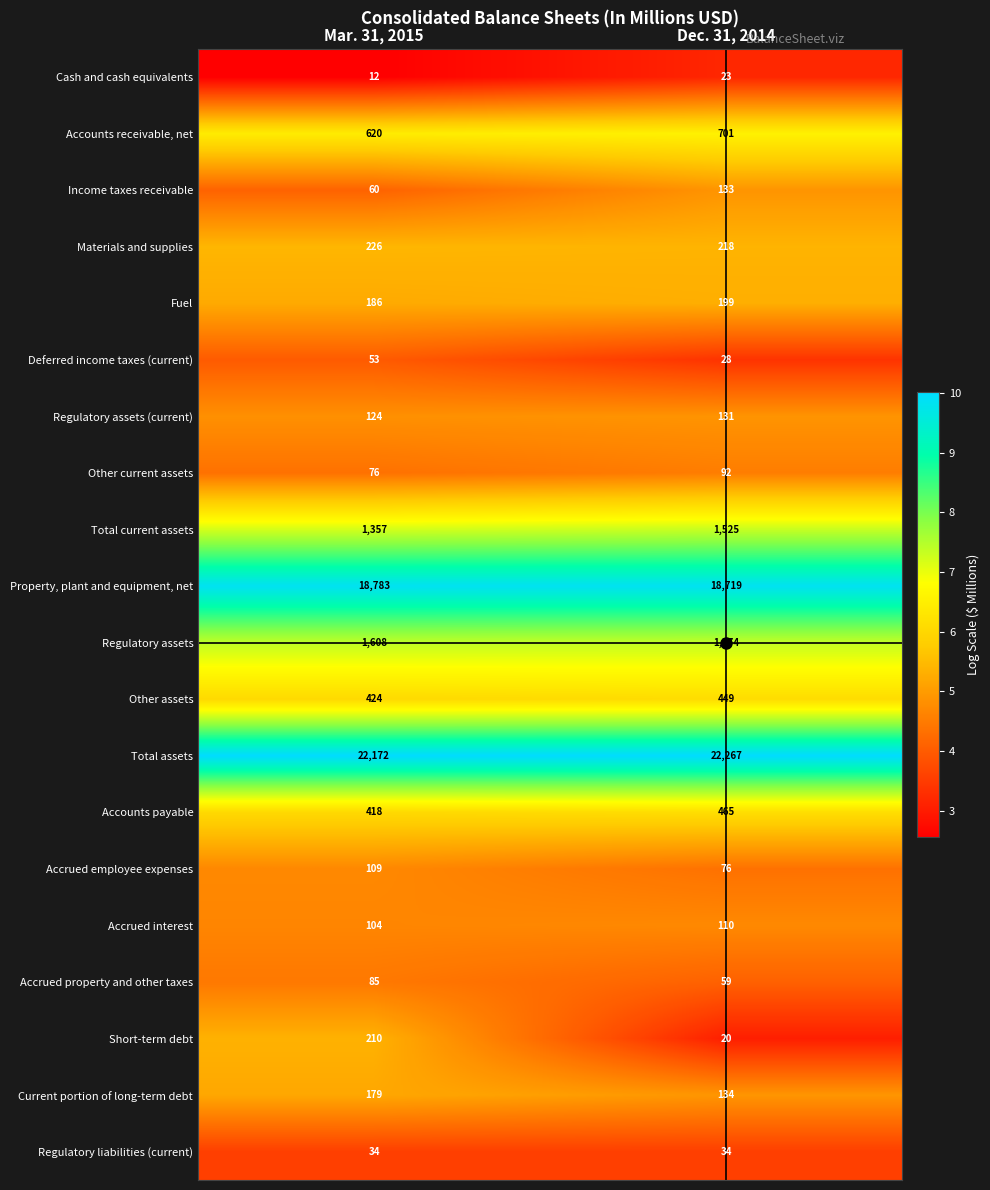

How many series are shown in this chart?

20